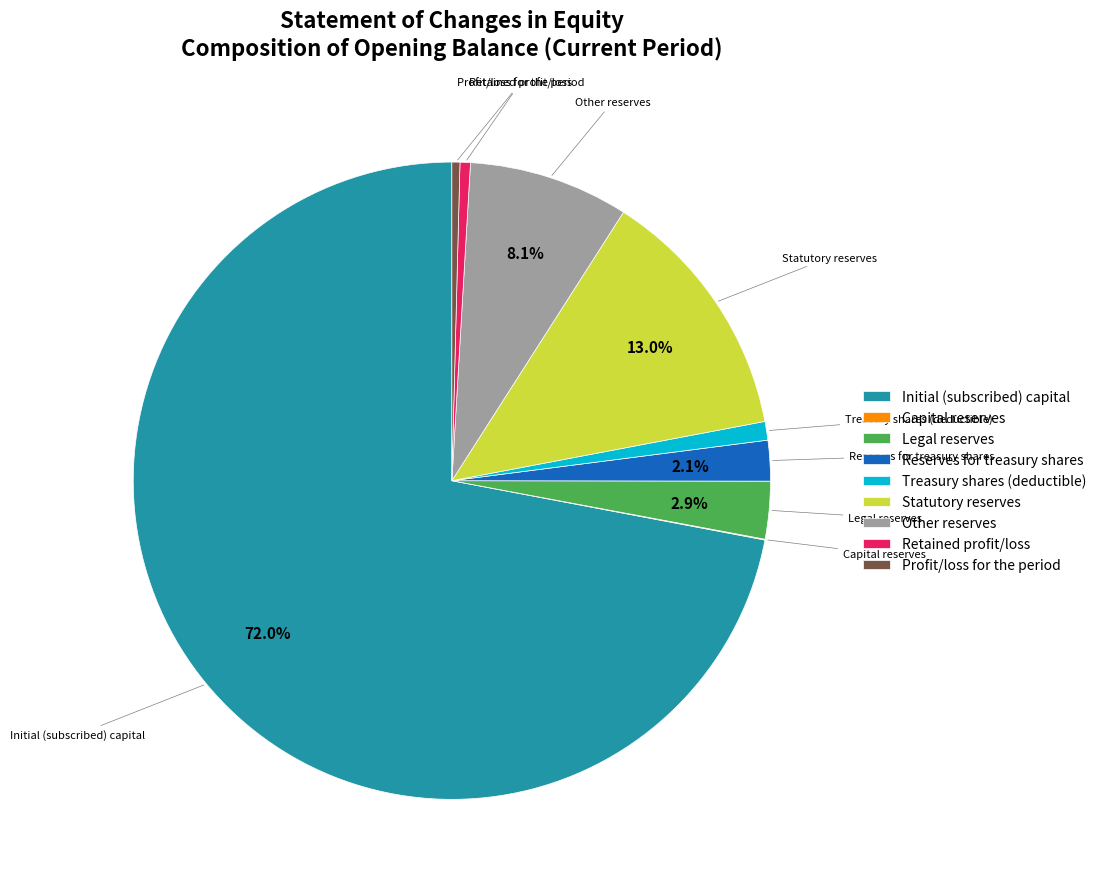

Which slice represents more than half of the pie?

Initial (subscribed) capital